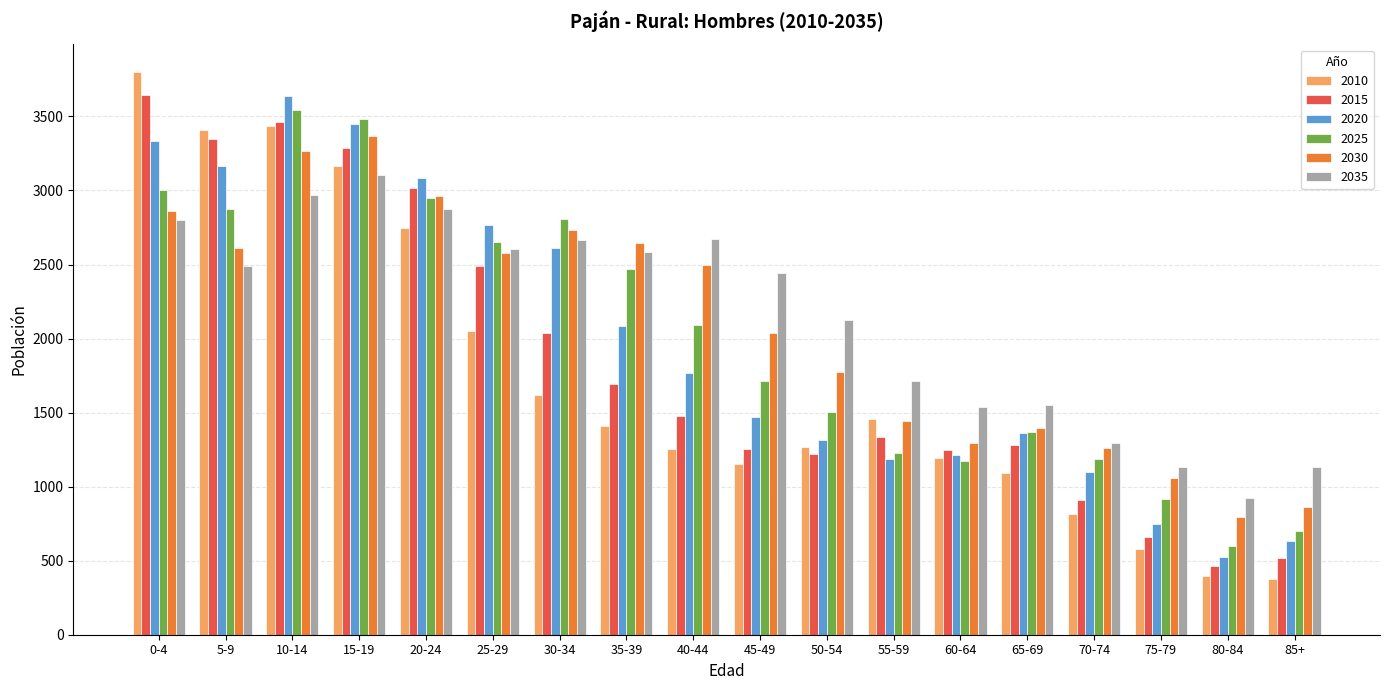

How many distinct data groups are displayed?

6